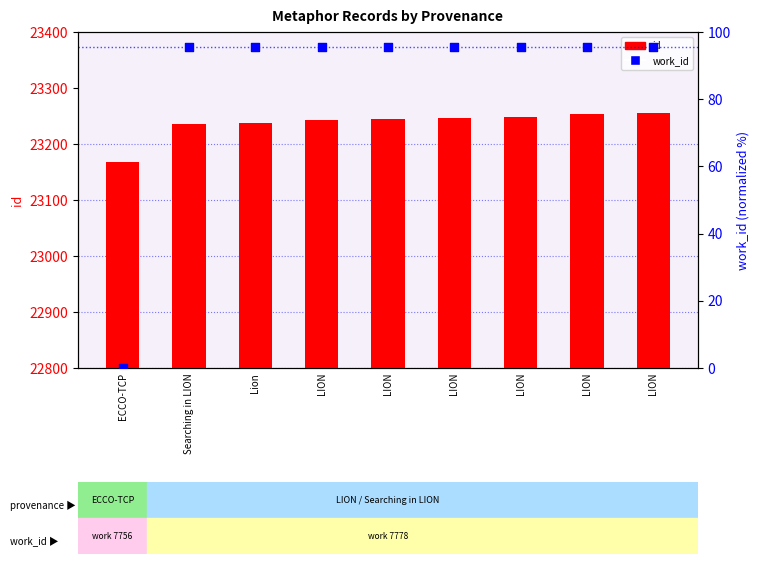

What is the total value across all series at Searching in LION?

23331.7